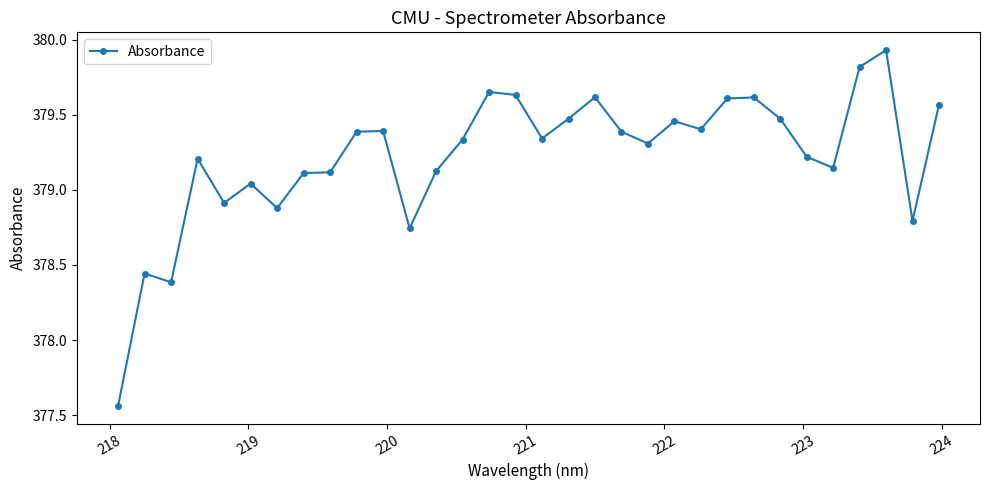

What is the difference between the maximum and minimum values?

2.4